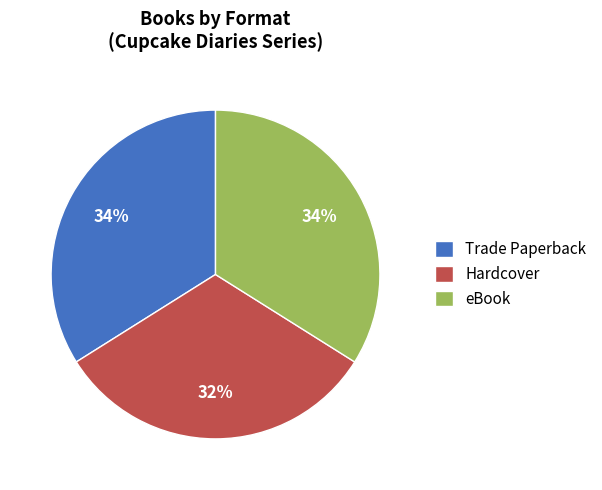

Does Hardcover account for over 50% of the chart?

No